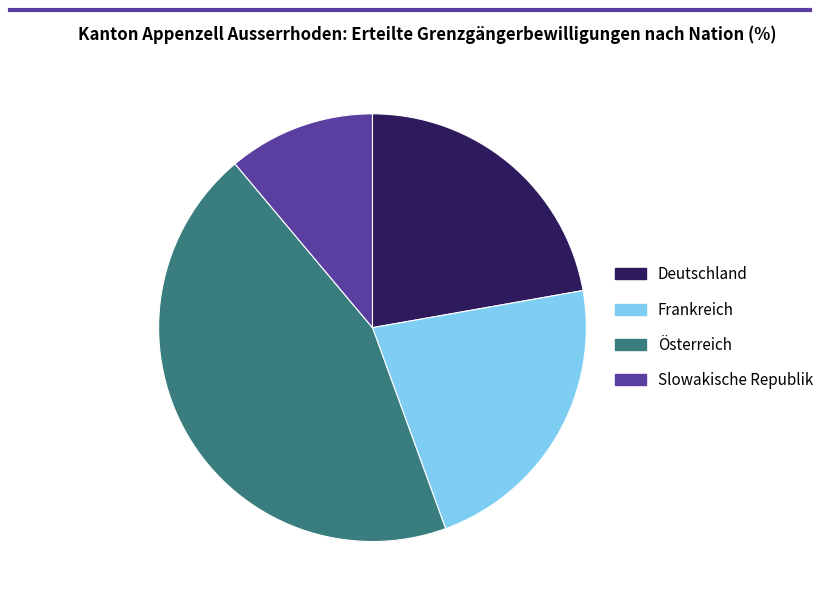

True or false: Frankreich accounts for 28% of the total.

False